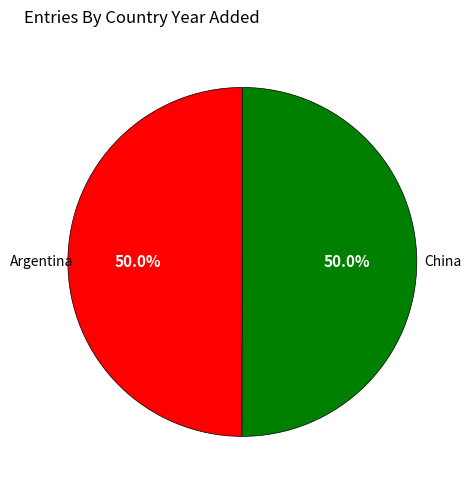

Approximately how many times larger is the value at Argentina compared to China?

1.0